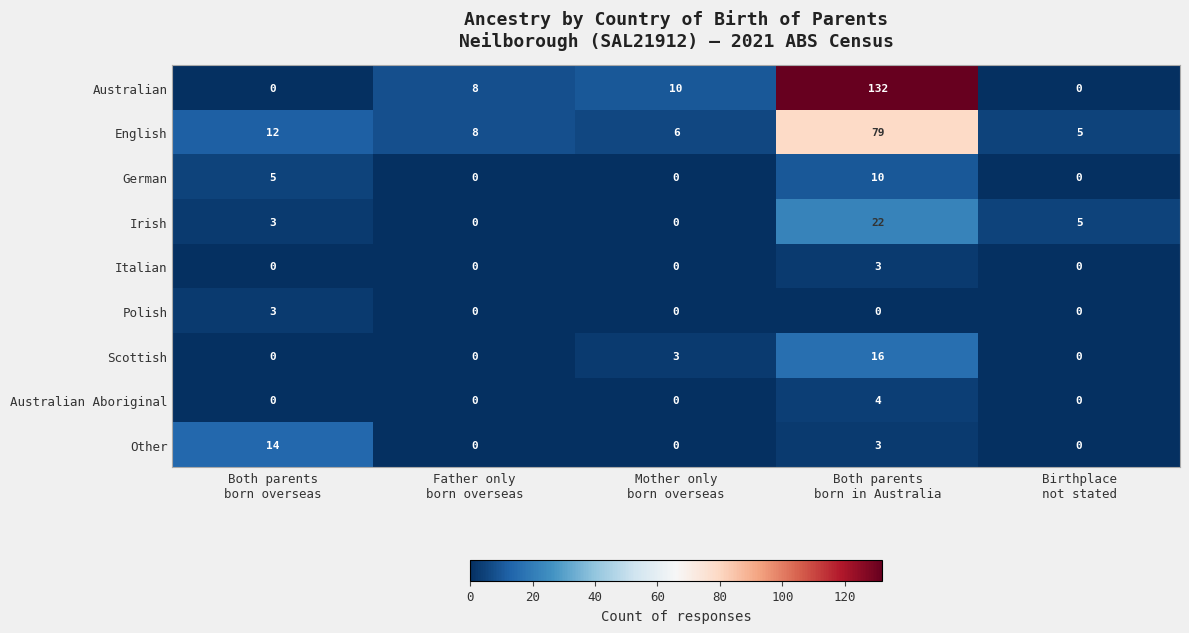

Count the Other values in the range 0 to 3.

4